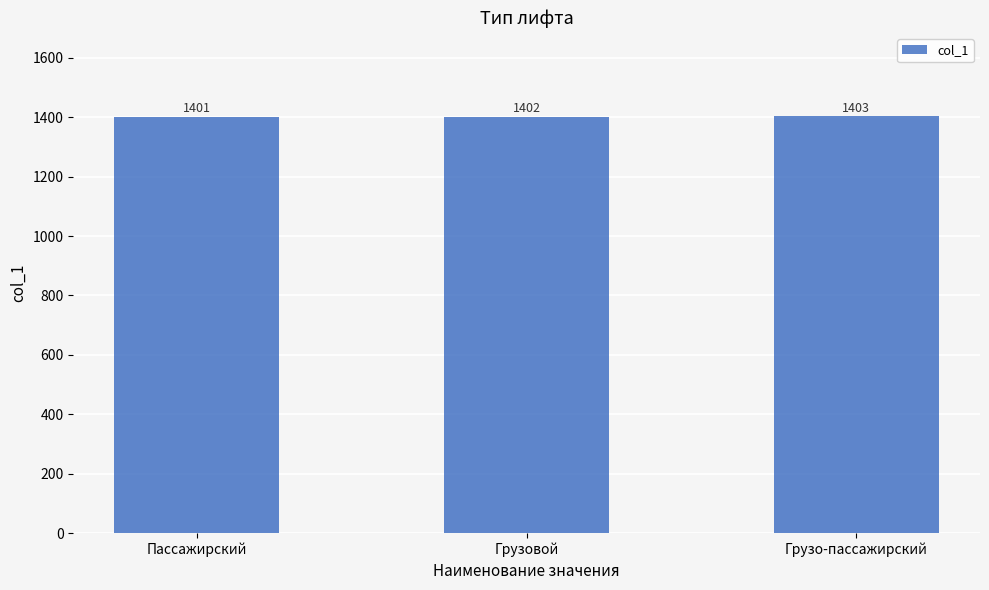

Which label corresponds to the largest value in the chart?

Грузо-пассажирский